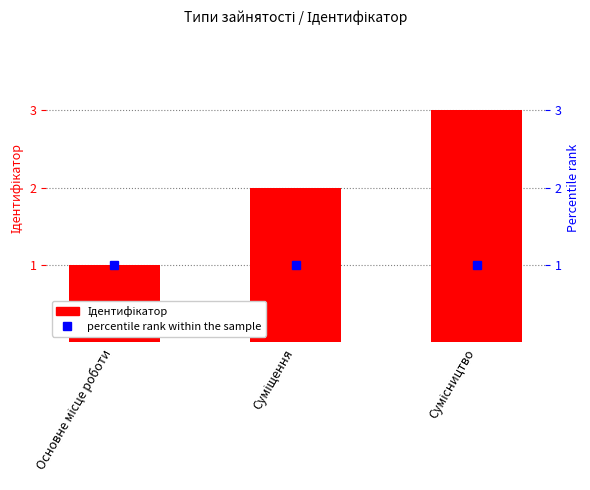

What is the value of the percentile rank bar at the 3rd from the left?

1